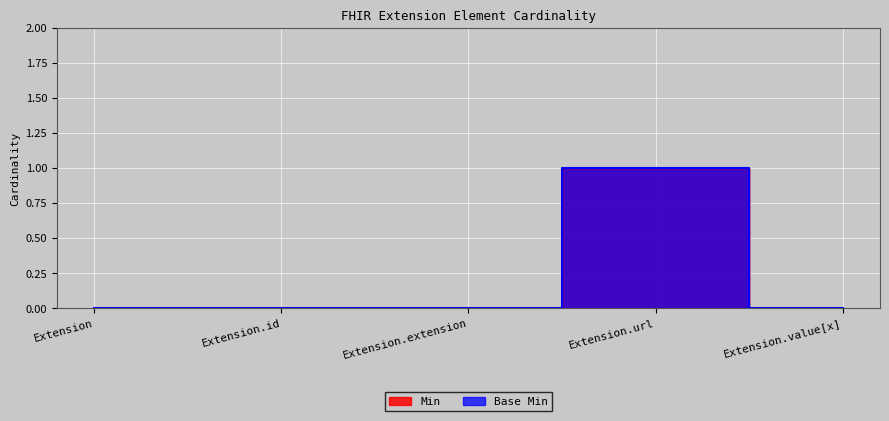

Reading left to right, transcribe all the data shown in this chart.

Min: 0	0	0	1	0
Base Min: 0	0	0	1	0